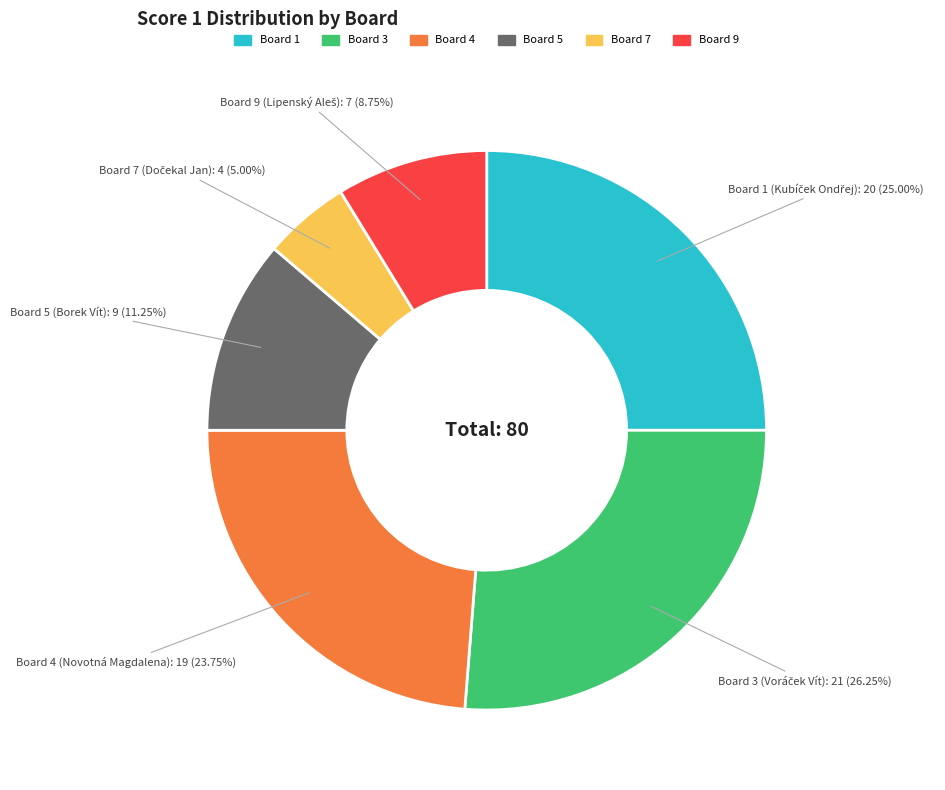

Is there any slice that represents more than half of the pie?

No